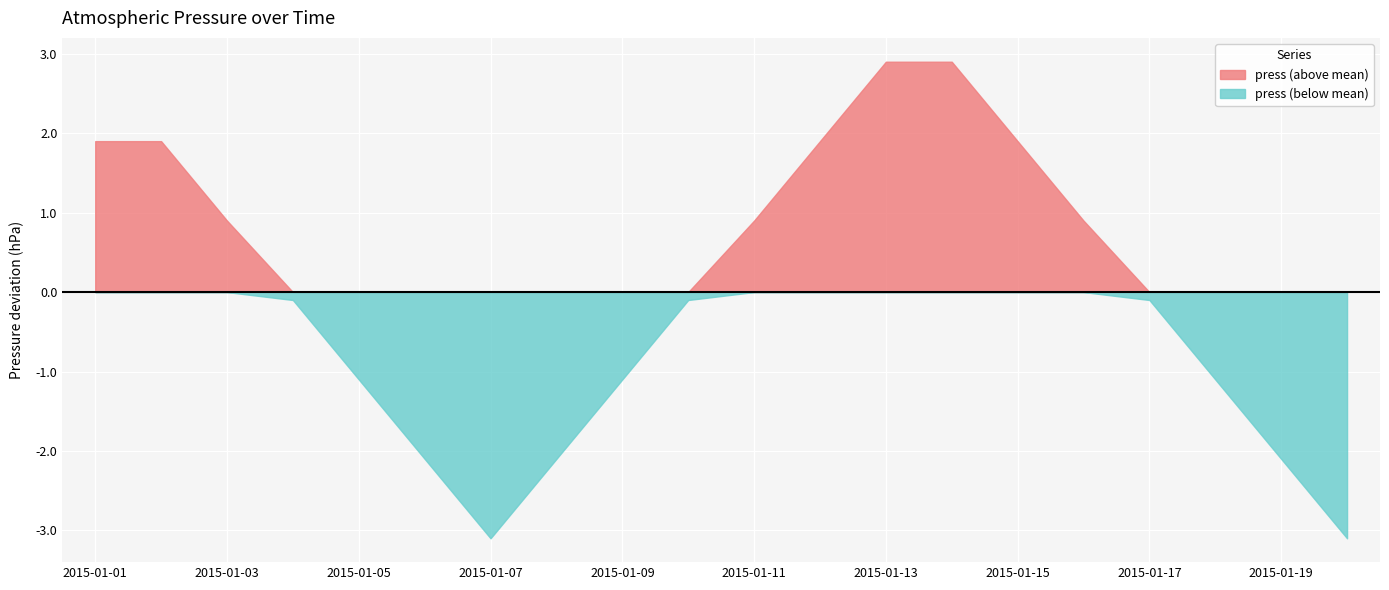

What is the difference between the highest and lowest values at 2015-01-03?

0.9